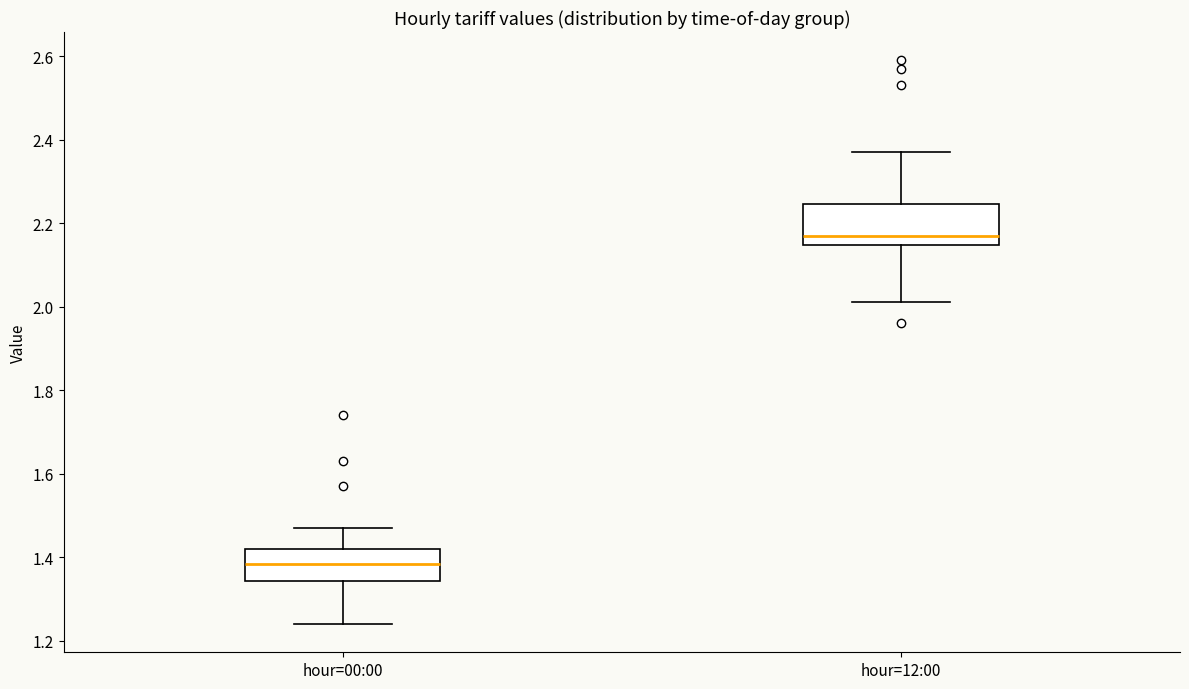

Reading left to right, transcribe this box plot: for each box, give where its median line is, the range the box spans, and where its two whiskers end, as read against the y-axis. The values are not printed on the chart, so give them approximately, as read against the axis.

hour=00:00: median 1.38, box 1.34 to 1.42, whiskers 1.24 to 1.48
hour=12:00: median 2.18, box 2.14 to 2.24, whiskers 2.02 to 2.38